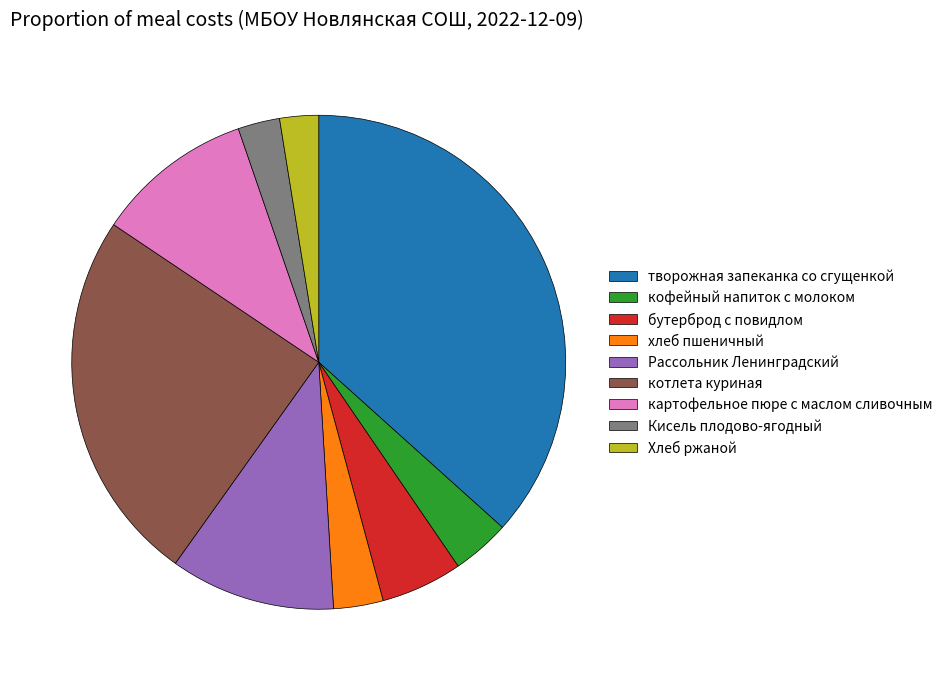

Is the sum of бутерброд с повидлом and котлета куриная greater than half?

No